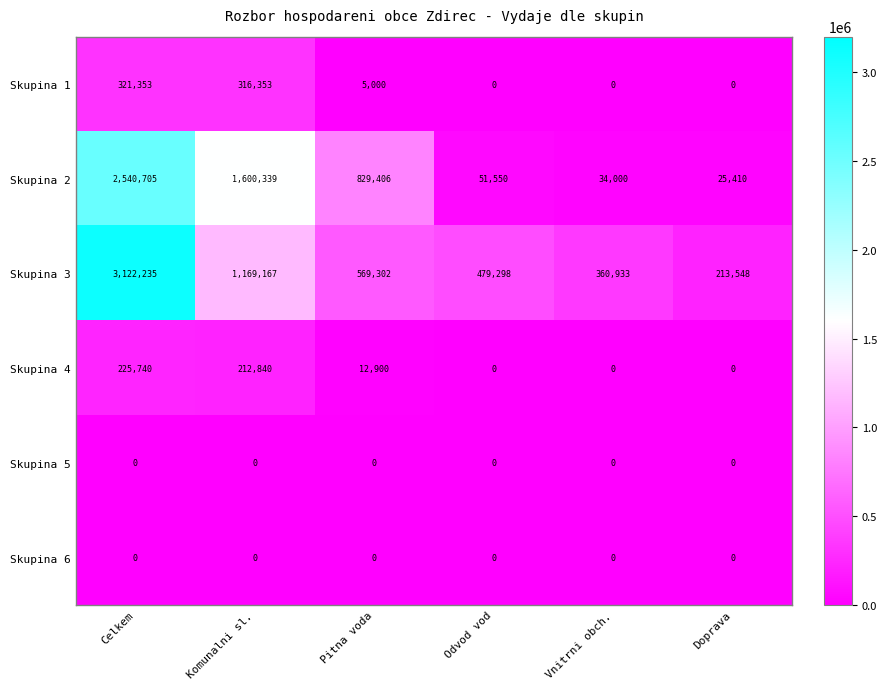

Between Celkem and Komunalni sl., which series saw the biggest shift?

Skupina 3